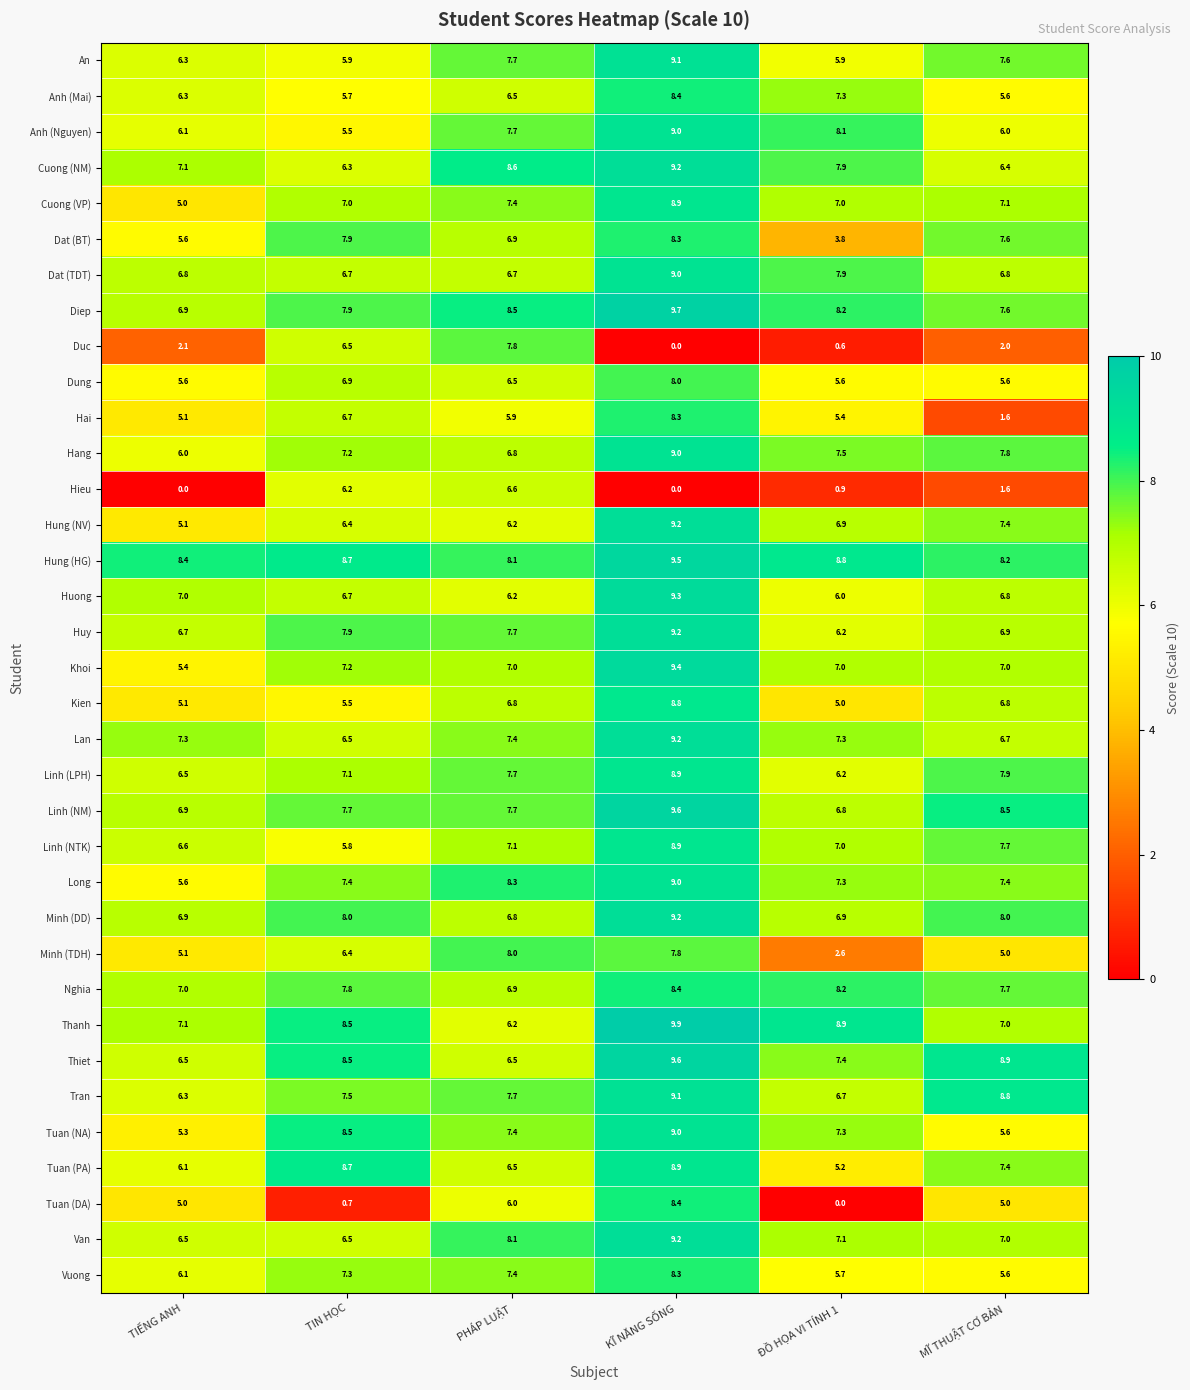

What is the difference between the maximum and minimum values in the Hang series?

3.0